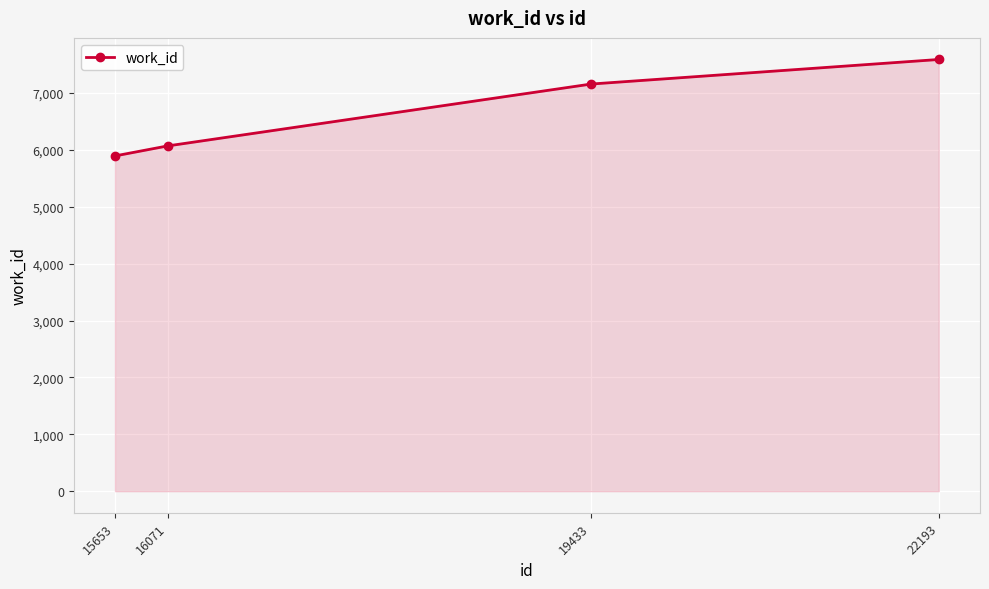

What is the smallest value displayed?

5895